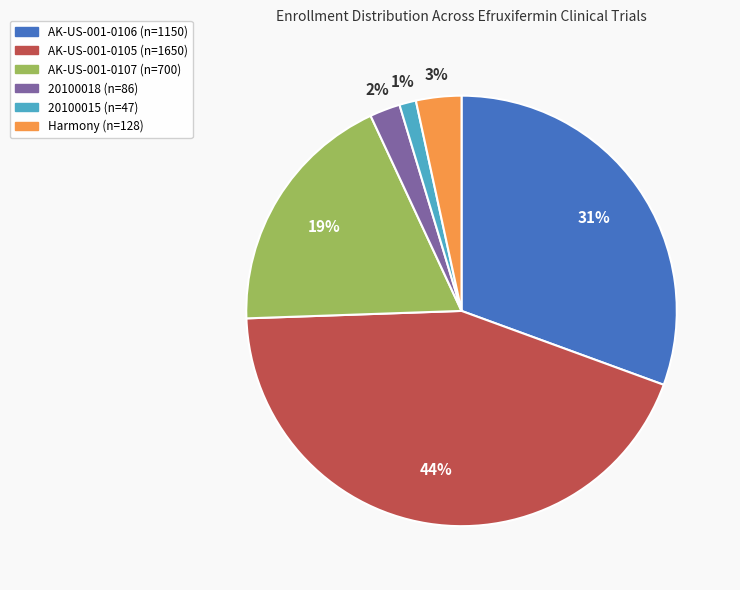

To the nearest percent, what portion does Harmony represent?

3%